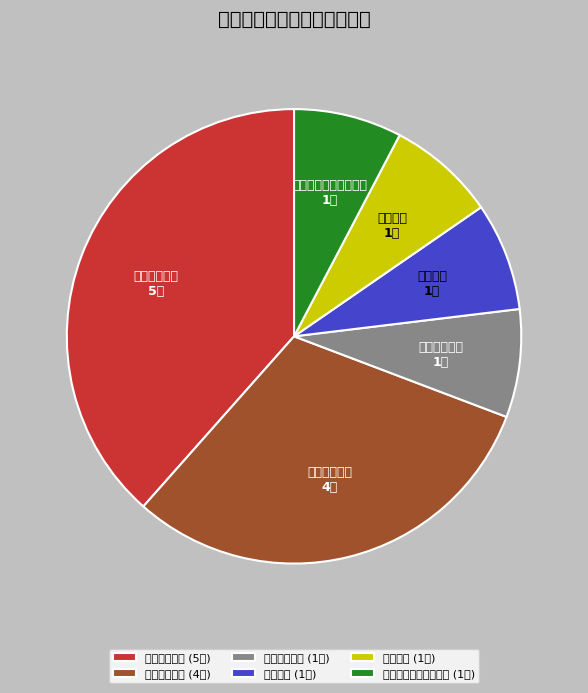

Count the number of slices in the pie.

6